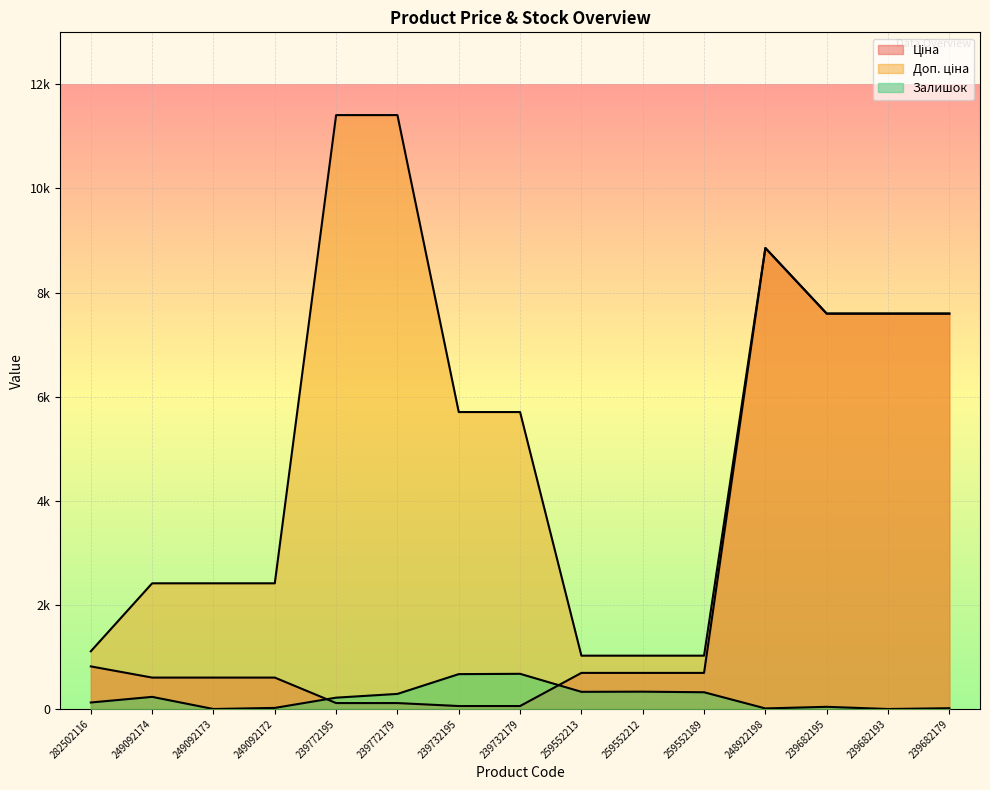

Reading right to left, extract all data points from this chart.

Ціна: 7596.5	7596.5	7596.5	8856.7	693.7	693.7	693.7	57.0	57.0	114.1	114.1	603.7	603.7	603.7	818.5
Доп. ціна: 7596.5	7596.5	7596.5	8856.7	1024.6	1024.6	1024.6	5705.0	5705.0	11410.0	11410.0	2414.8	2414.8	2414.8	1109.2
Залишок: 15.0	0.0	42.0	11.0	322.0	333.0	330.0	676.0	670.0	290.0	218.0	21.0	0.0	233.0	125.0